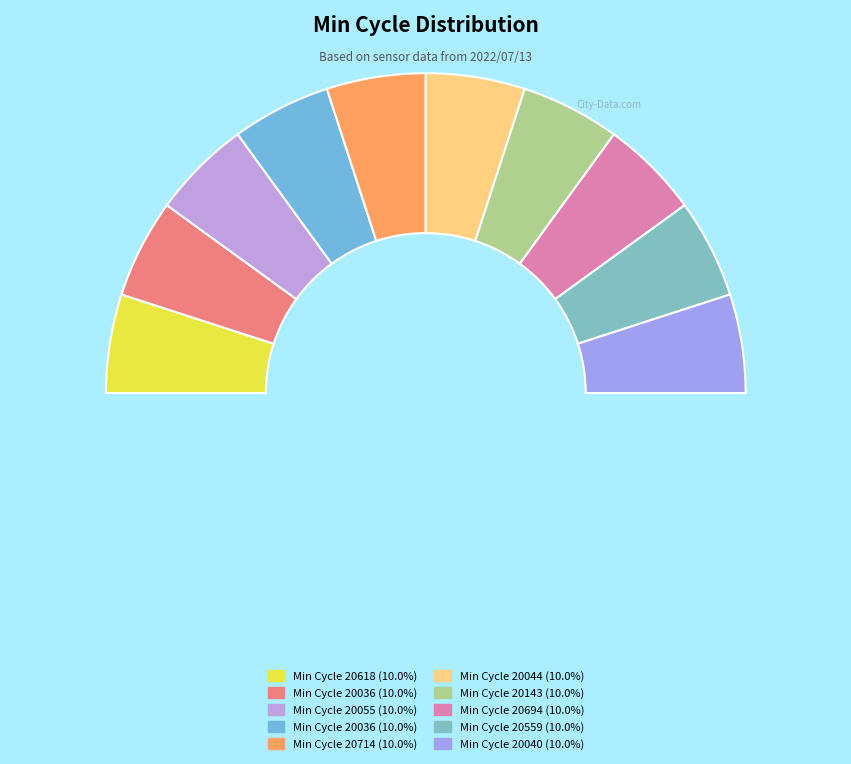

How many segments does this pie chart have?

10